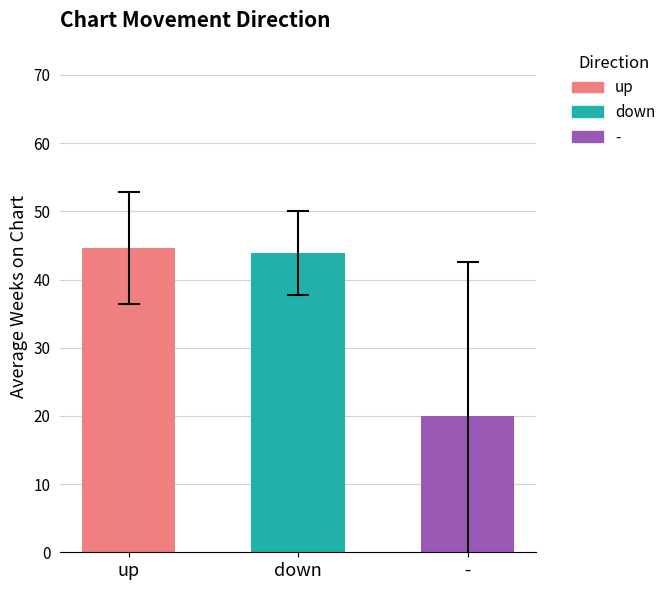

Read the value at down.

43.9